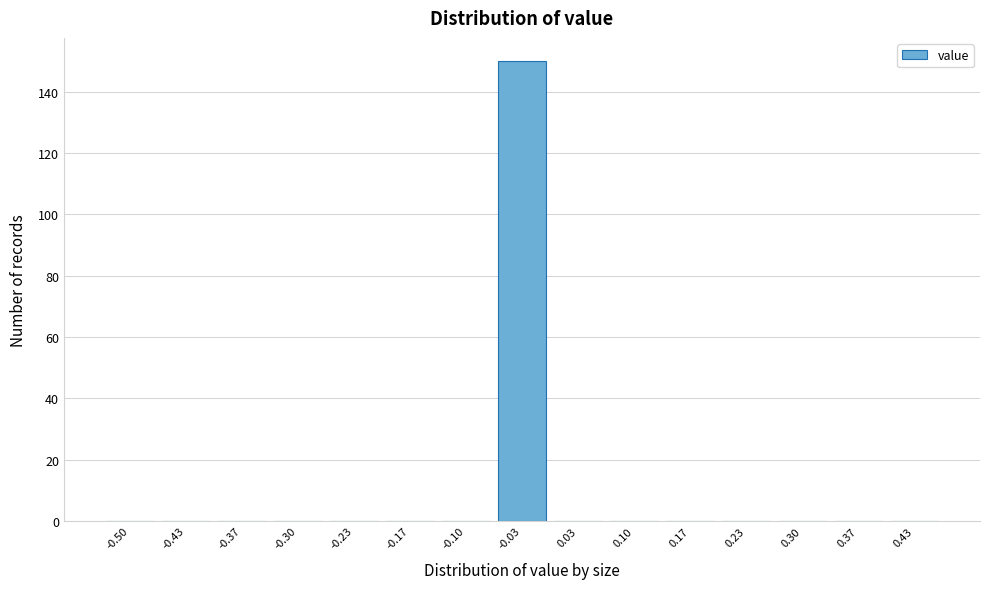

Reading left to right, transcribe all the data shown in this chart.

-0.50=0	-0.43=0	-0.37=0	-0.30=0	-0.23=0	-0.17=0	-0.10=0	-0.03=150	0.03=0	0.10=0	0.17=0	0.23=0	0.30=0	0.37=0	0.43=0